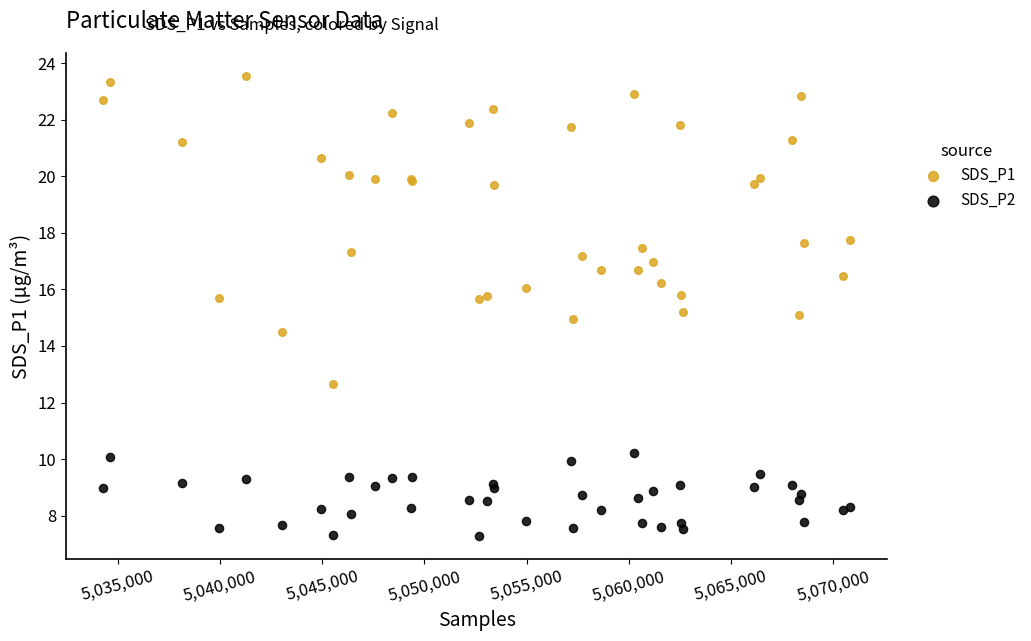

Which series has the widest spread of Y values?

SDS_P1